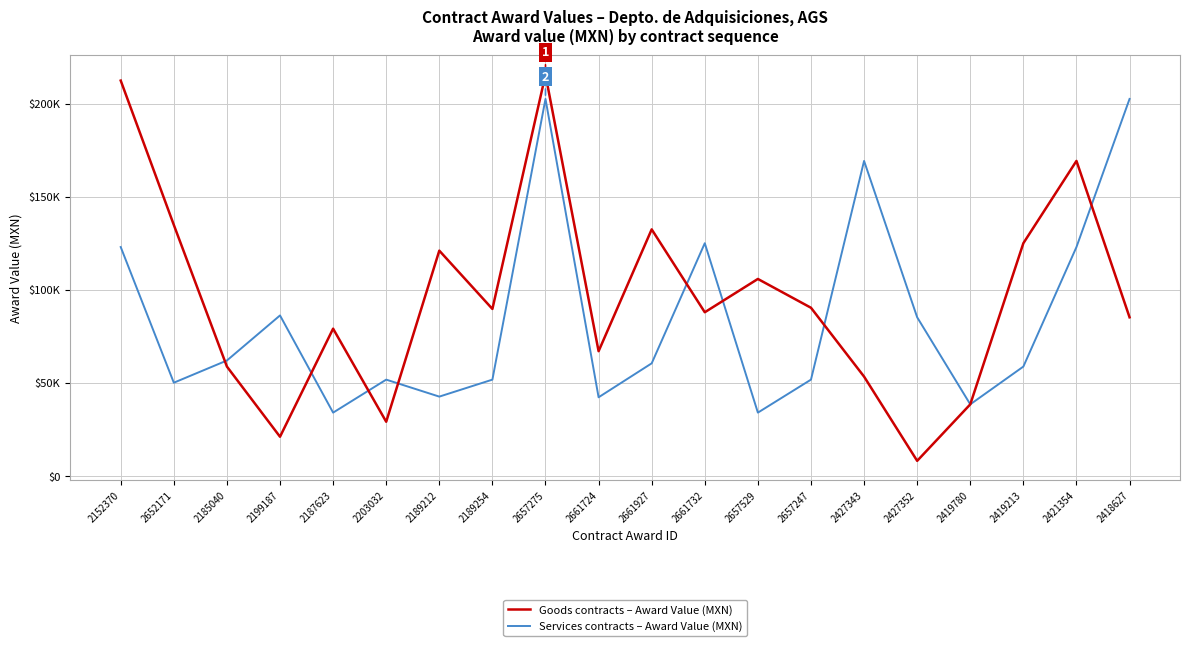

What are all the series names shown in the legend?

Goods contracts – Award Value (MXN), Services contracts – Award Value (MXN)